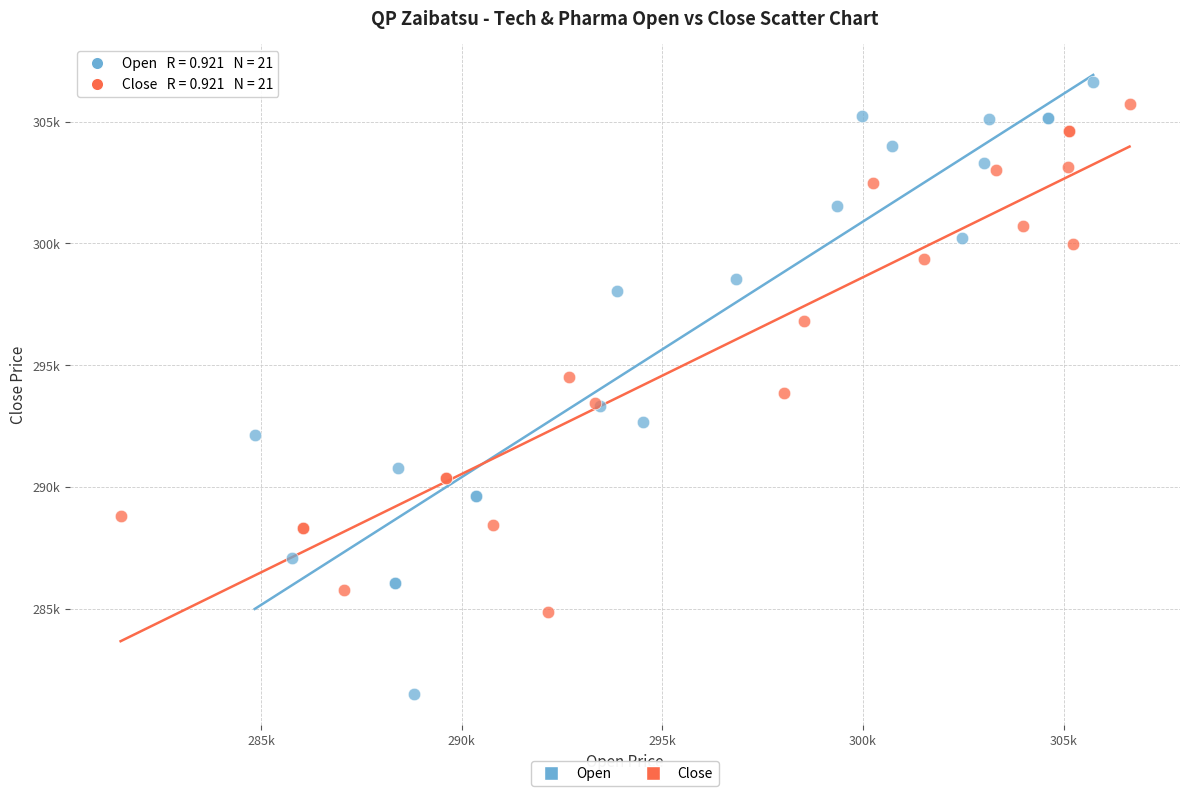

Which series reaches the minimum Y coordinate?

Open